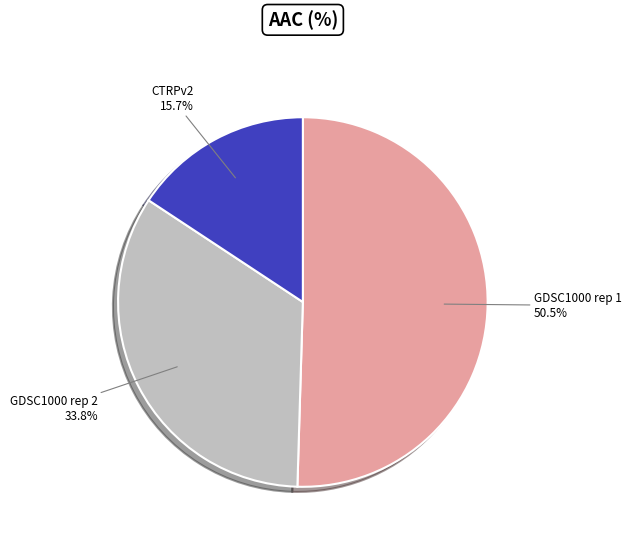

Which has a higher value, GDSC1000 rep 2 or GDSC1000 rep 1?

GDSC1000 rep 1